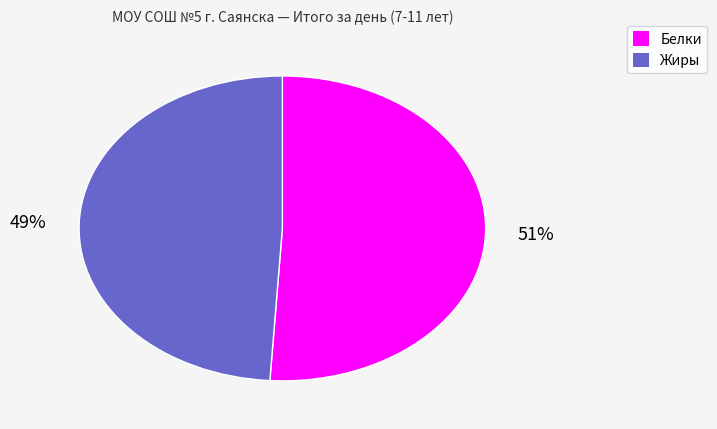

Is it true that Жиры is 49% of the pie?

True